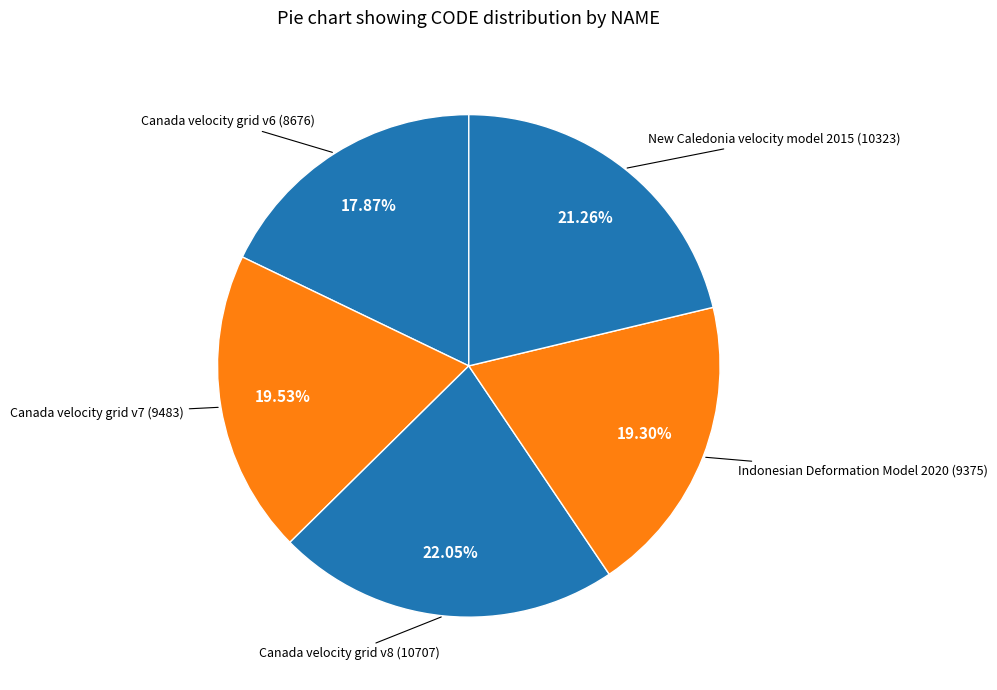

Which category has the biggest portion of the pie?

Canada velocity grid v8